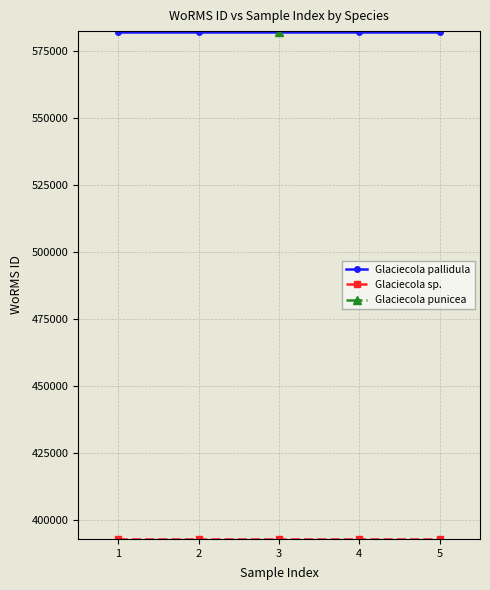

True or false: Glaciecola sp. has a value of 262196 at 1.

False